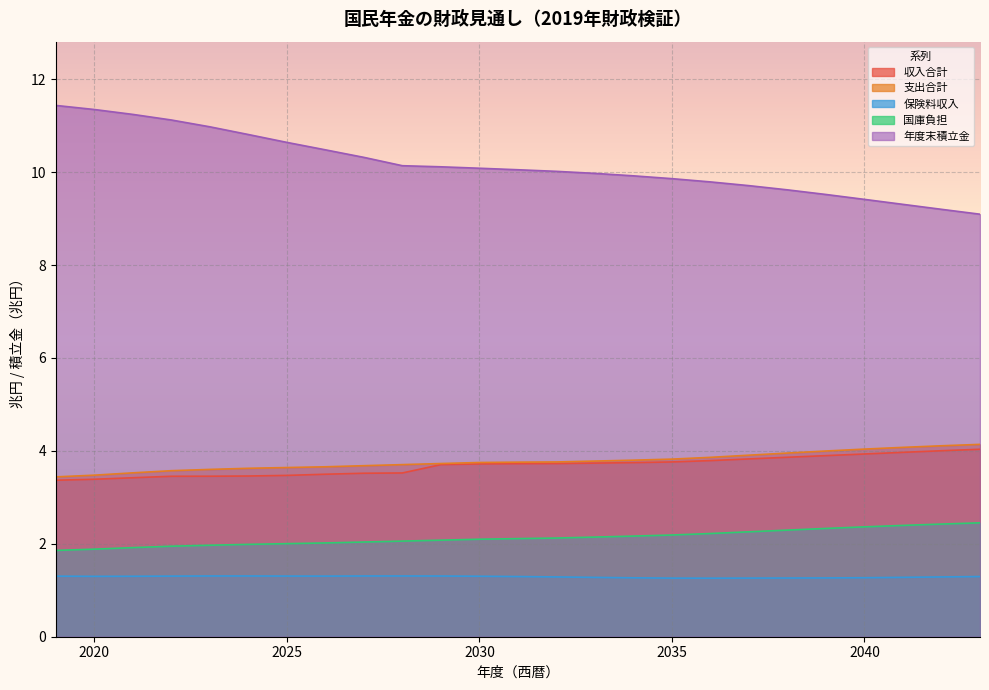

True or false: 収入合計 and 年度末積立金 cross at least once.

False